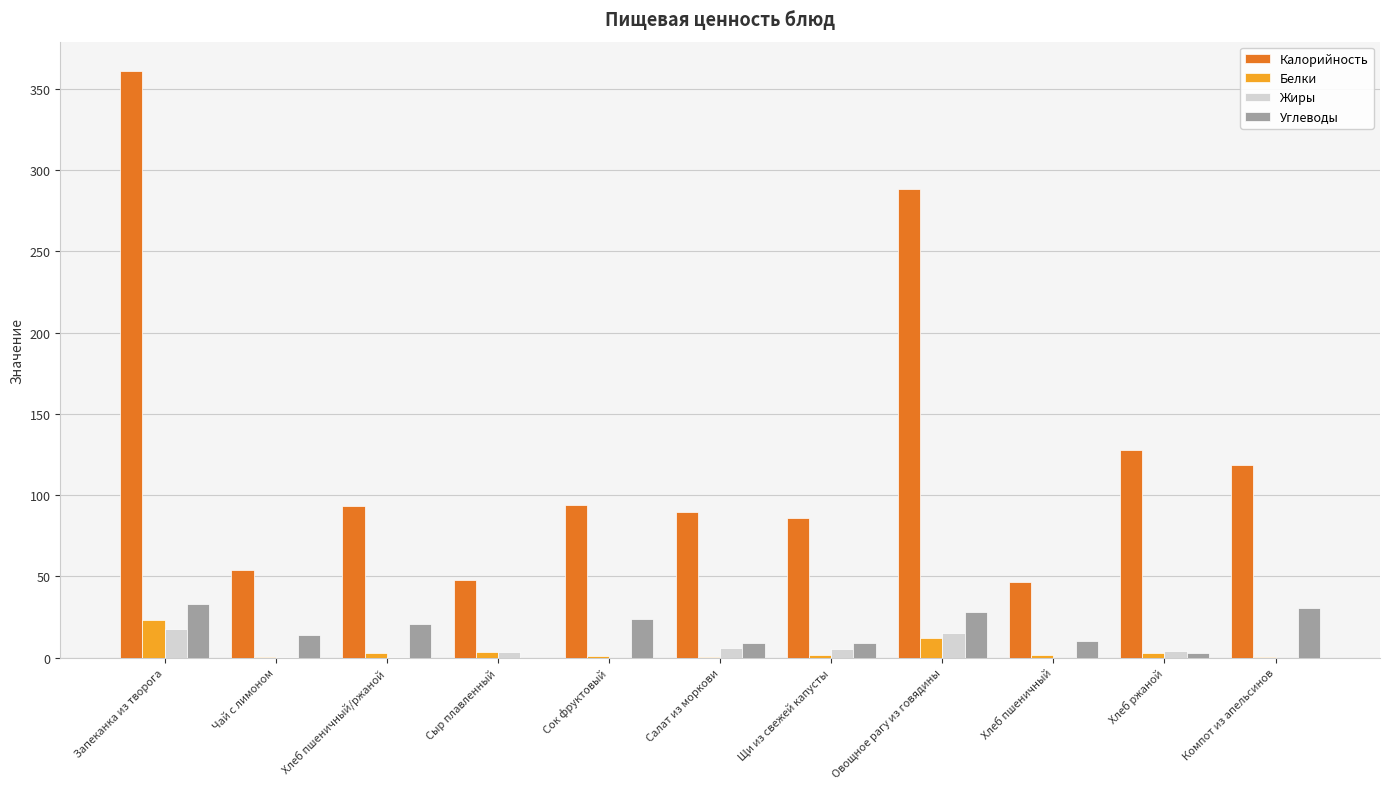

True or false: Белки has a value of 1.8 at Щи из свежей капусты.

True